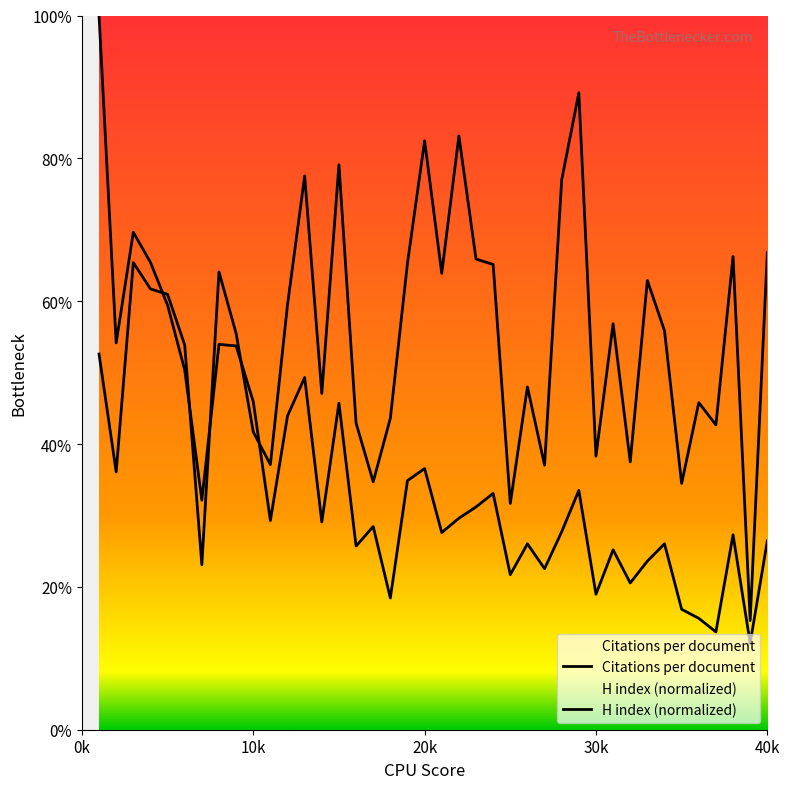

Which series changed the most between 5 and 8?

H index